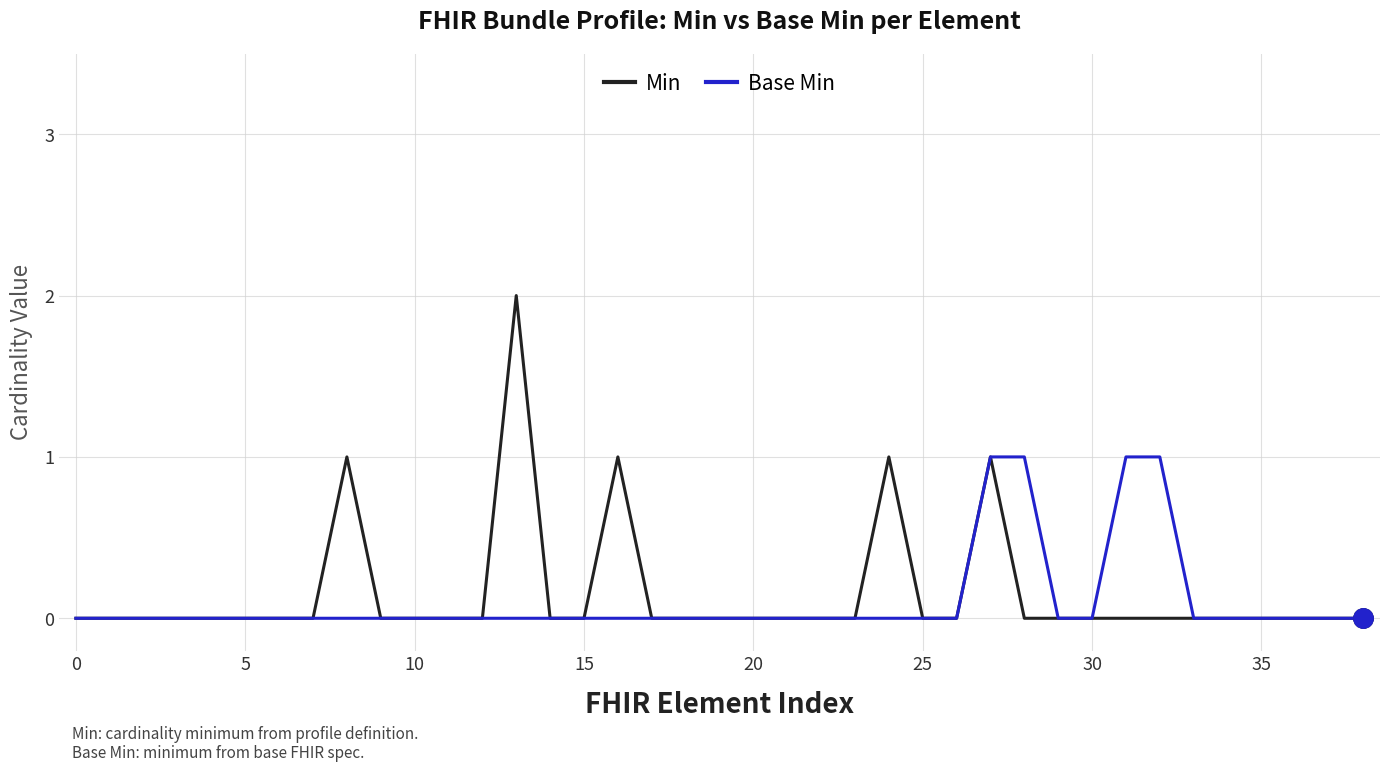

Rank the series by their maximum value, from highest to lowest.

Min, Base Min